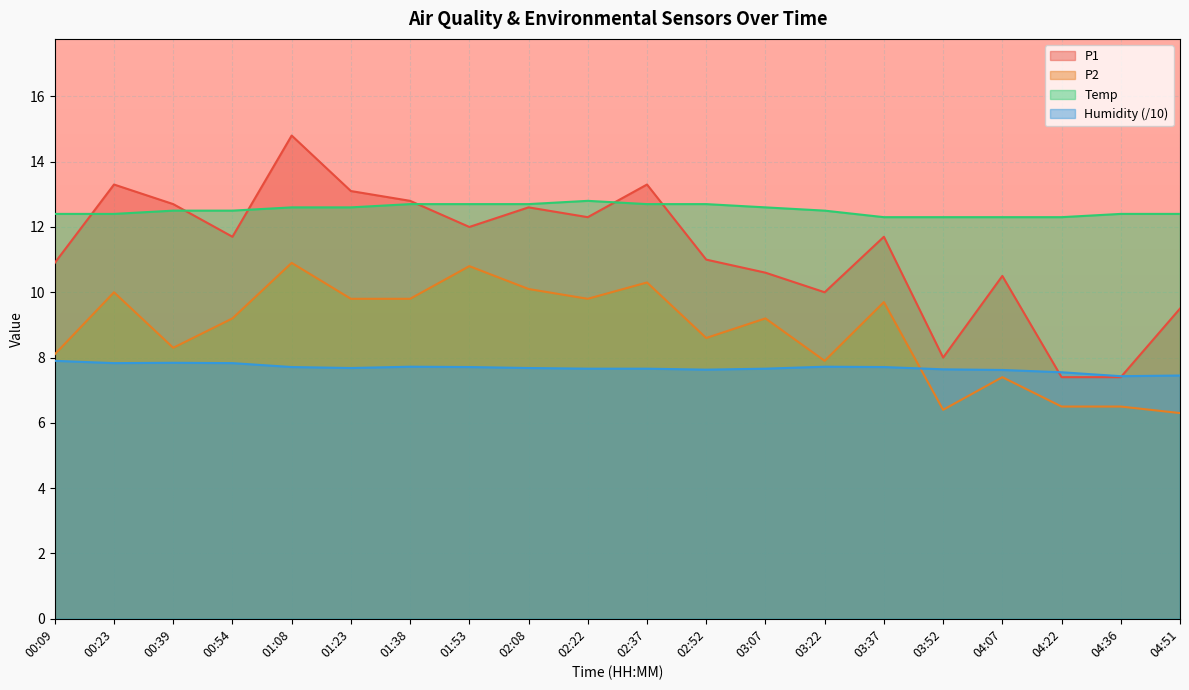

Which category has the lowest value in the Temp series?

03:37